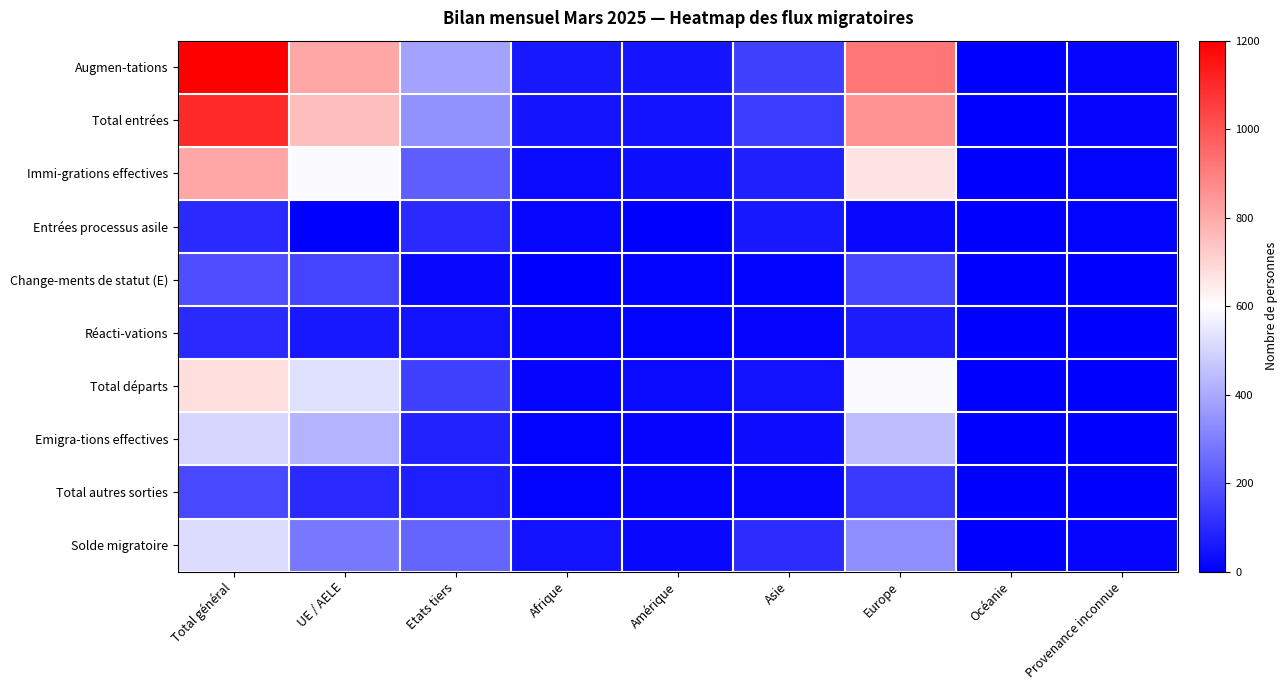

What is the total value across all series at Etats tiers?

1666